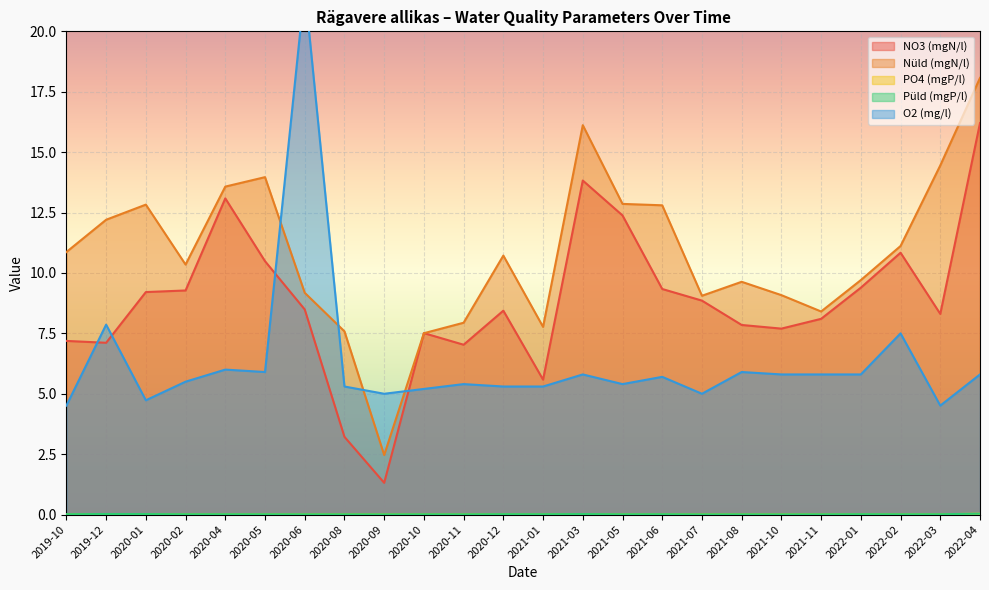

True or false: O2 (mg/l) has more than 0 points higher than both neighbors.

True